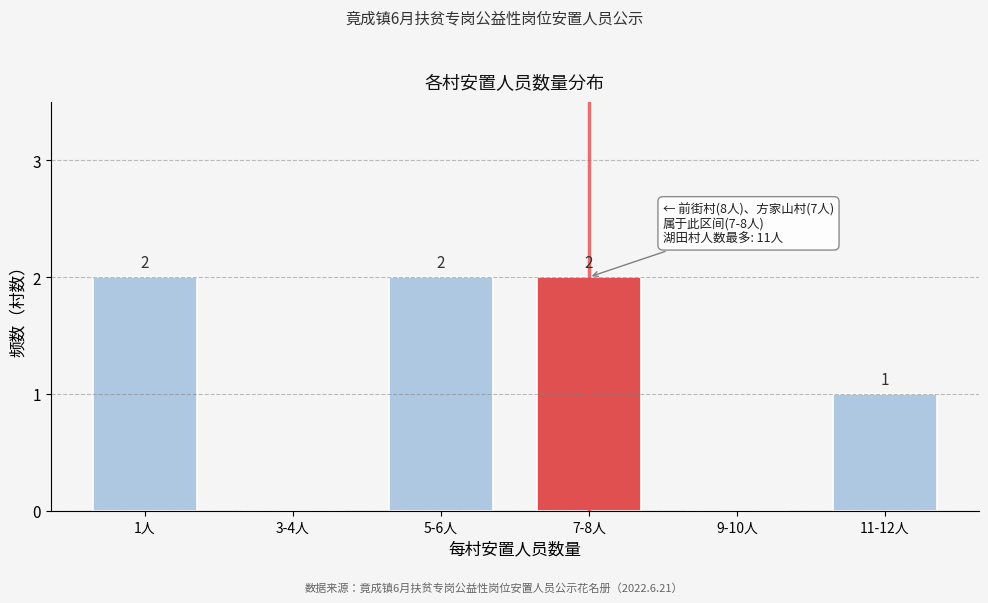

Reading left to right, what are all the values shown in this chart?

1人=2	3-4人=0	5-6人=2	7-8人=2	9-10人=0	11-12人=1